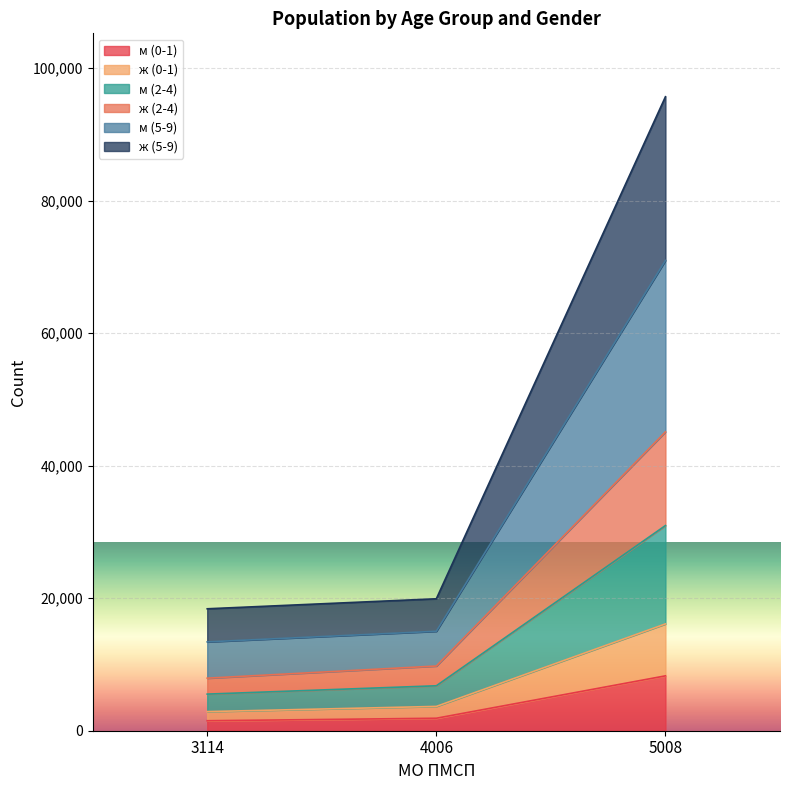

What are all the series names shown in the legend?

м (0-1), ж (0-1), м (2-4), ж (2-4), м (5-9), ж (5-9)